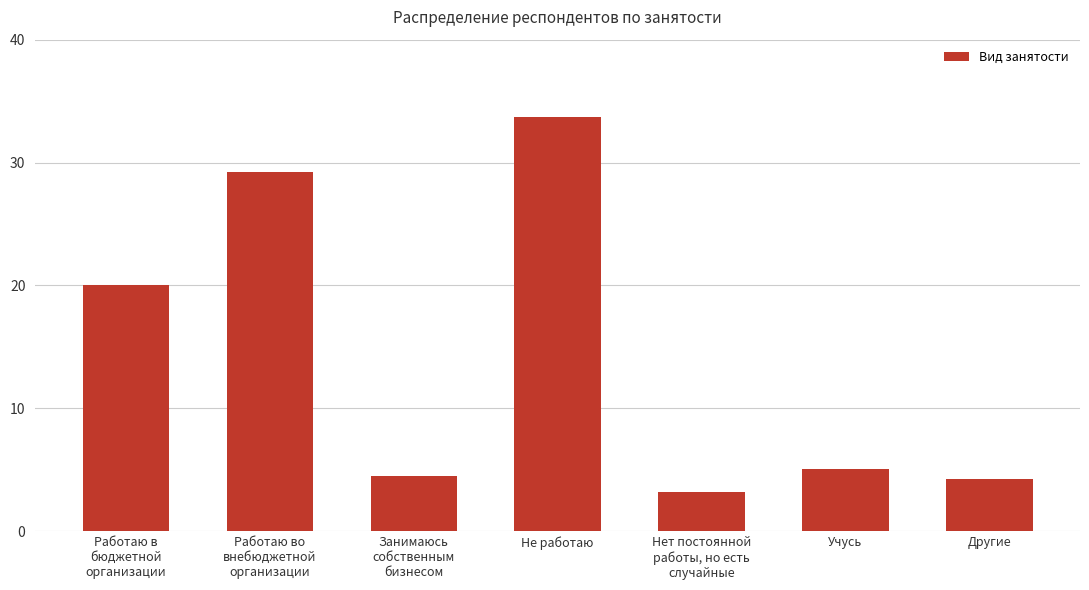

What is the smallest value displayed?

3.2